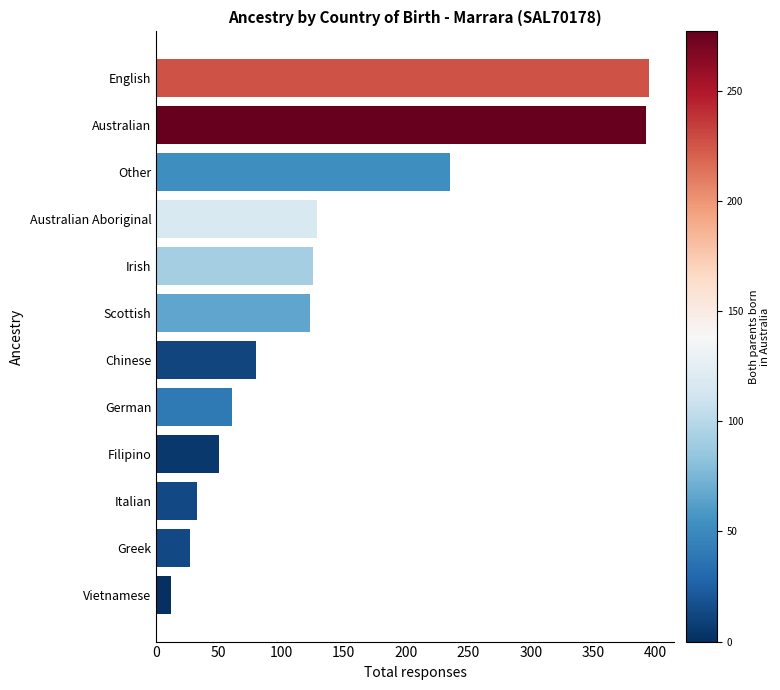

Are the bars horizontal?

Yes